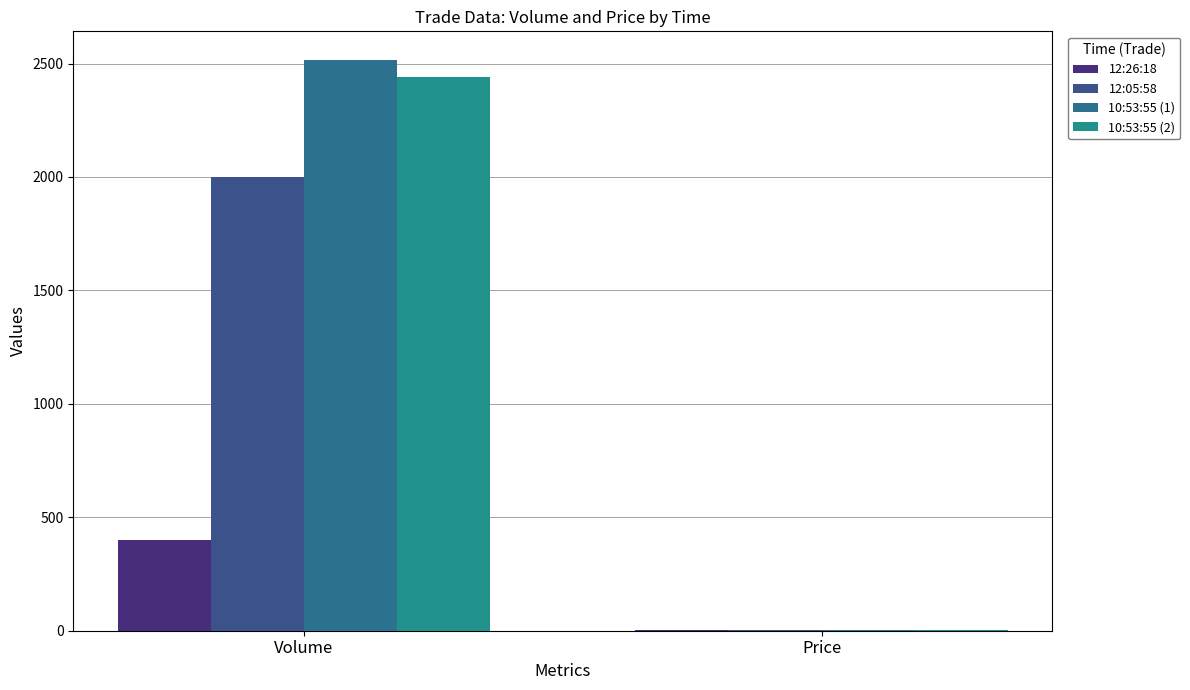

What is the highest value of the 10:53:55 (2) series?

2440.0